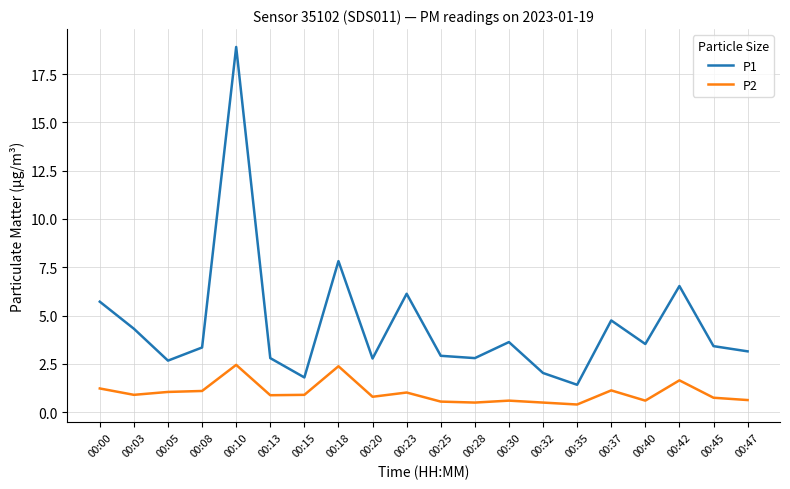

What is the difference between the maximum and minimum values in the P1 series?

17.5